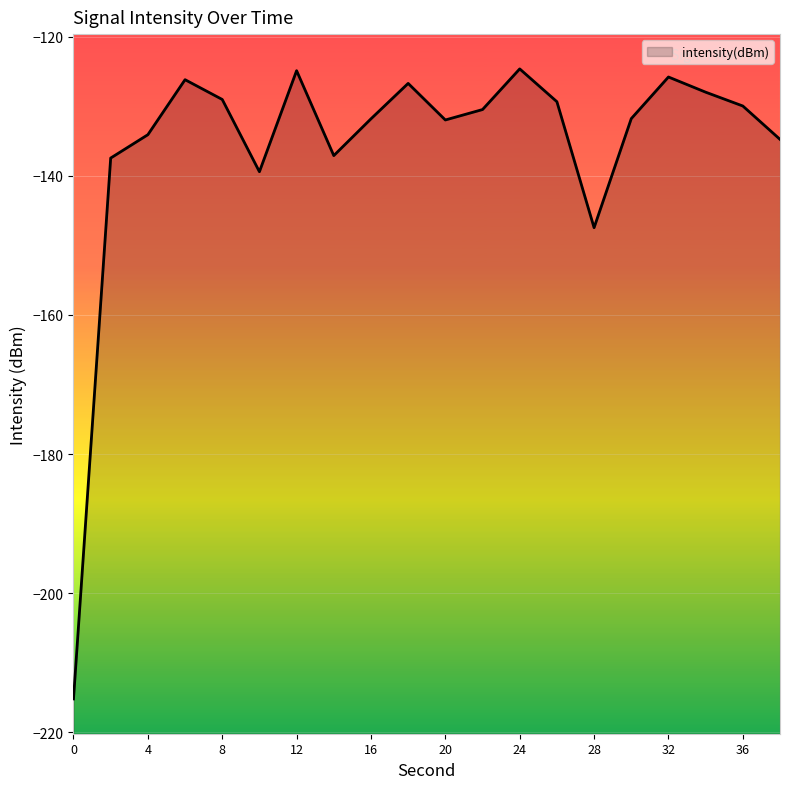

What is the minimum value shown in the chart?

-215.2